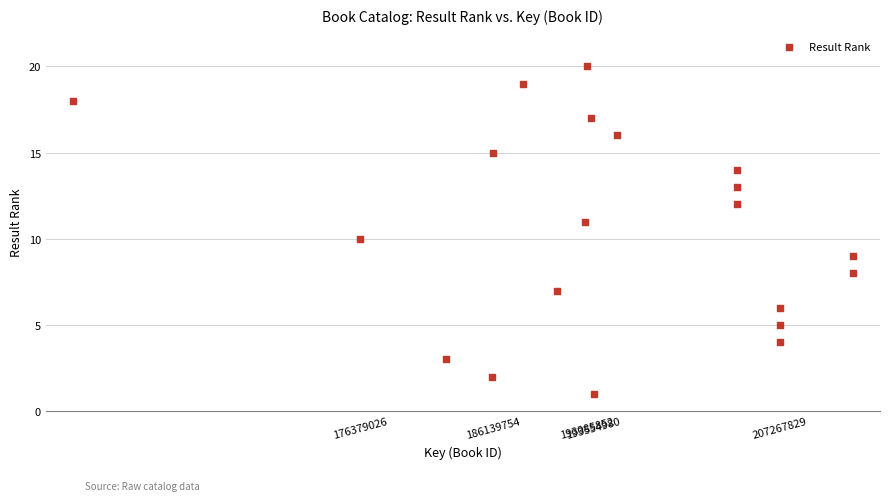

What is the range of X values (max minus min)?

57409704